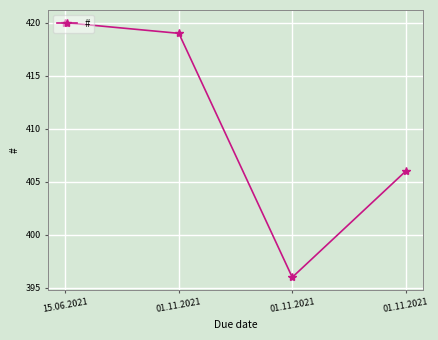

What is the value of the 2nd point from the left?

419